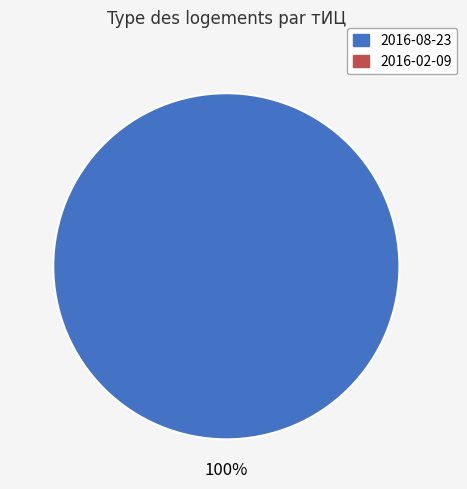

Does any single category account for the majority?

Yes